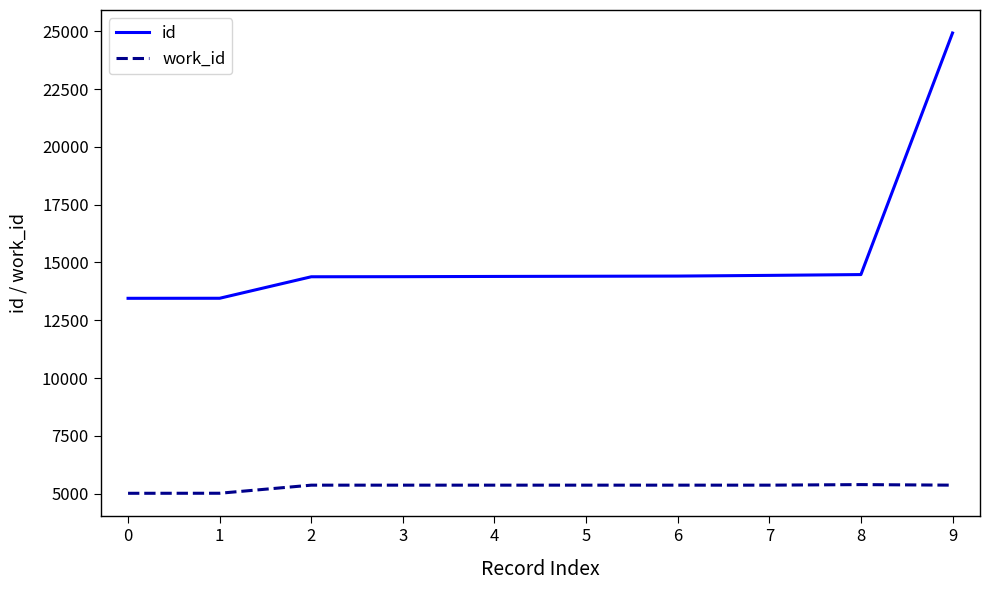

How many values in the work_id series are below 5366?

2